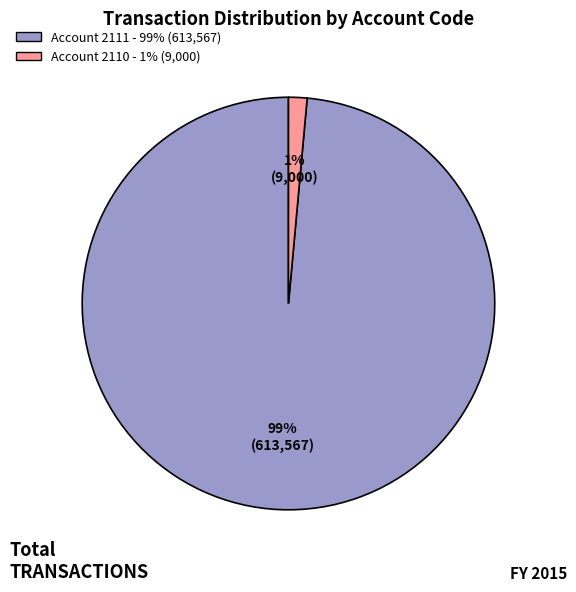

Is there a majority slice in this chart?

Yes